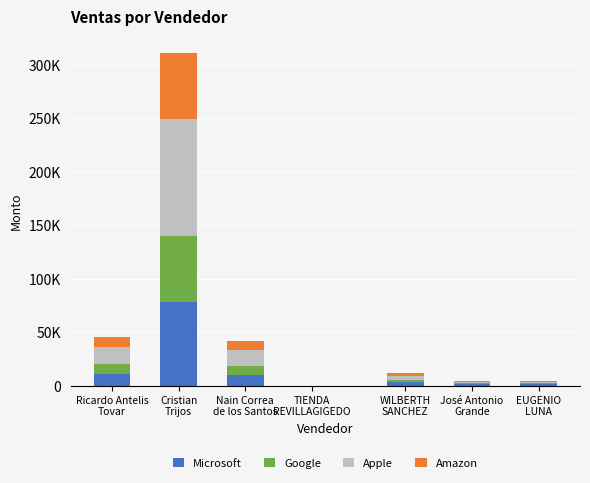

Are the bars grouped side by side (vs. stacked)?

No